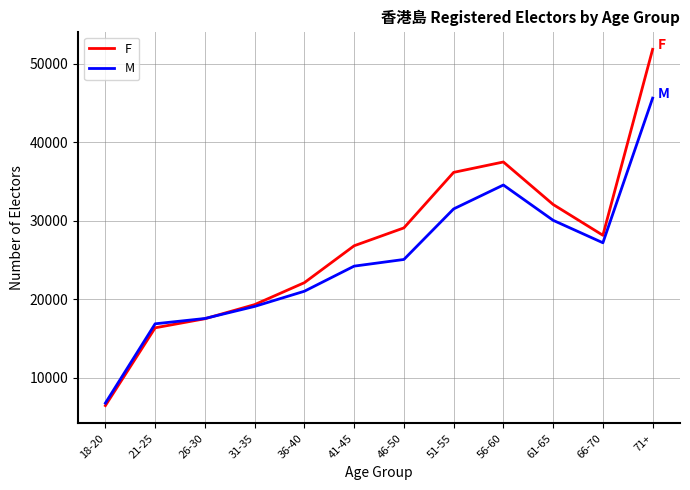

At which category is the sum across all series the highest?

71+